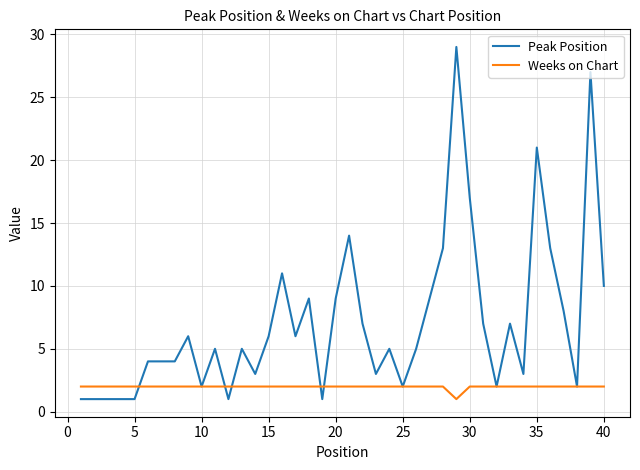

Rank the series by their average value, from lowest to highest.

Weeks on Chart, Peak Position